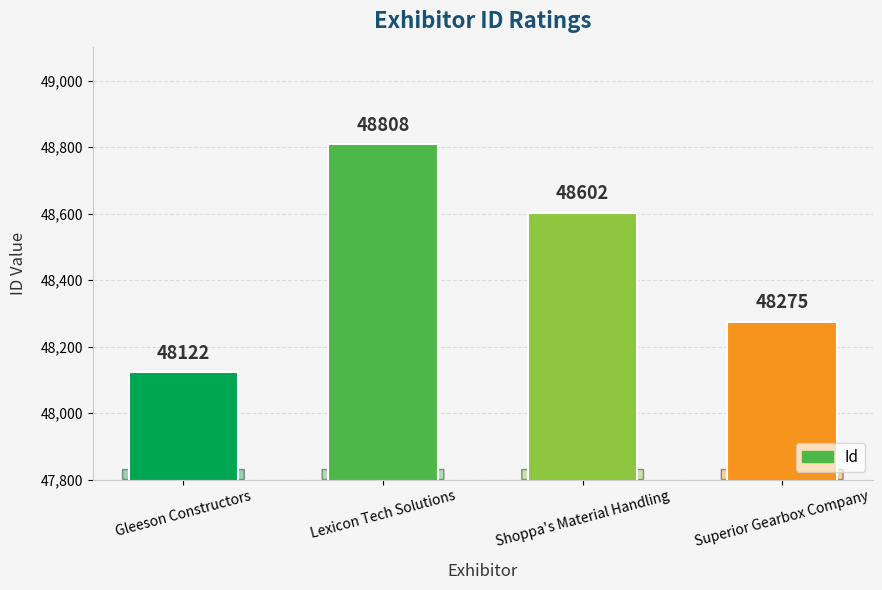

Rank the categories by value from lowest to highest.

Gleeson Constructors, Superior Gearbox Company, Shoppa's Material Handling, Lexicon Tech Solutions